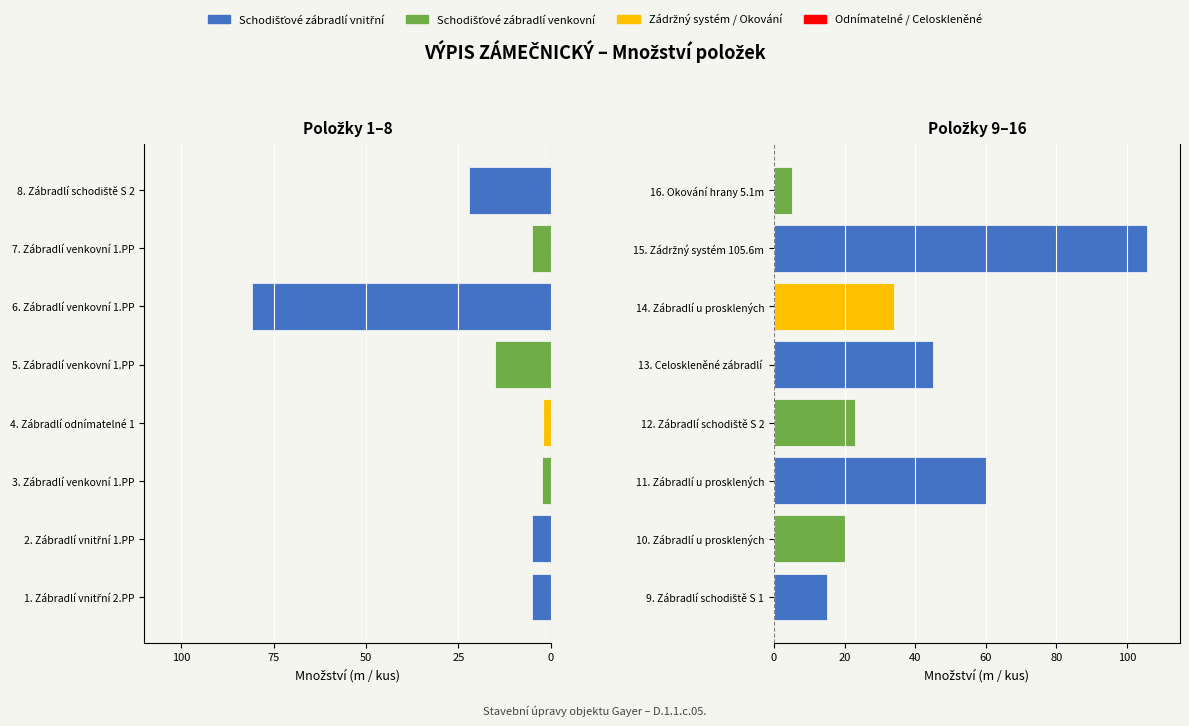

What is the minimum value for Položky 9–16?

5.1